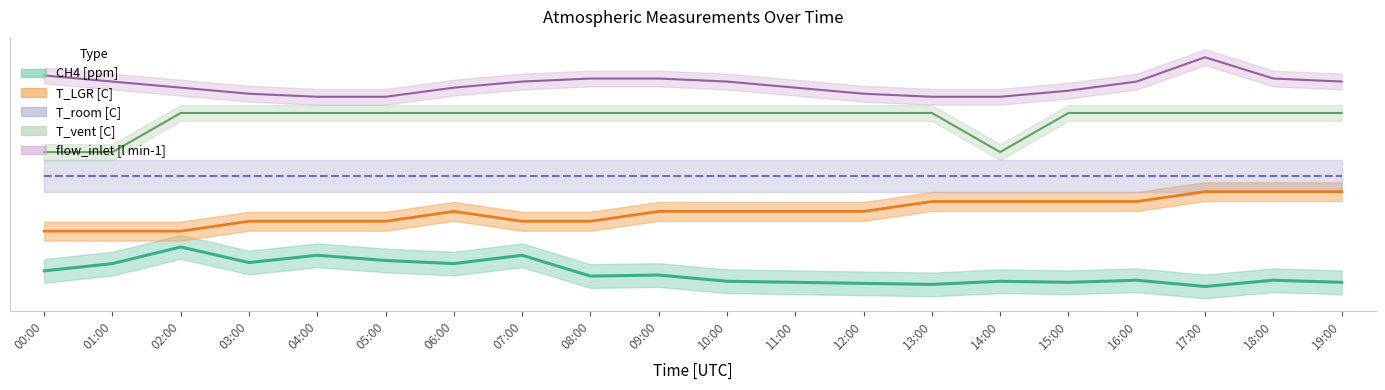

What is the sum of all T_LGR [C] values?

188.7